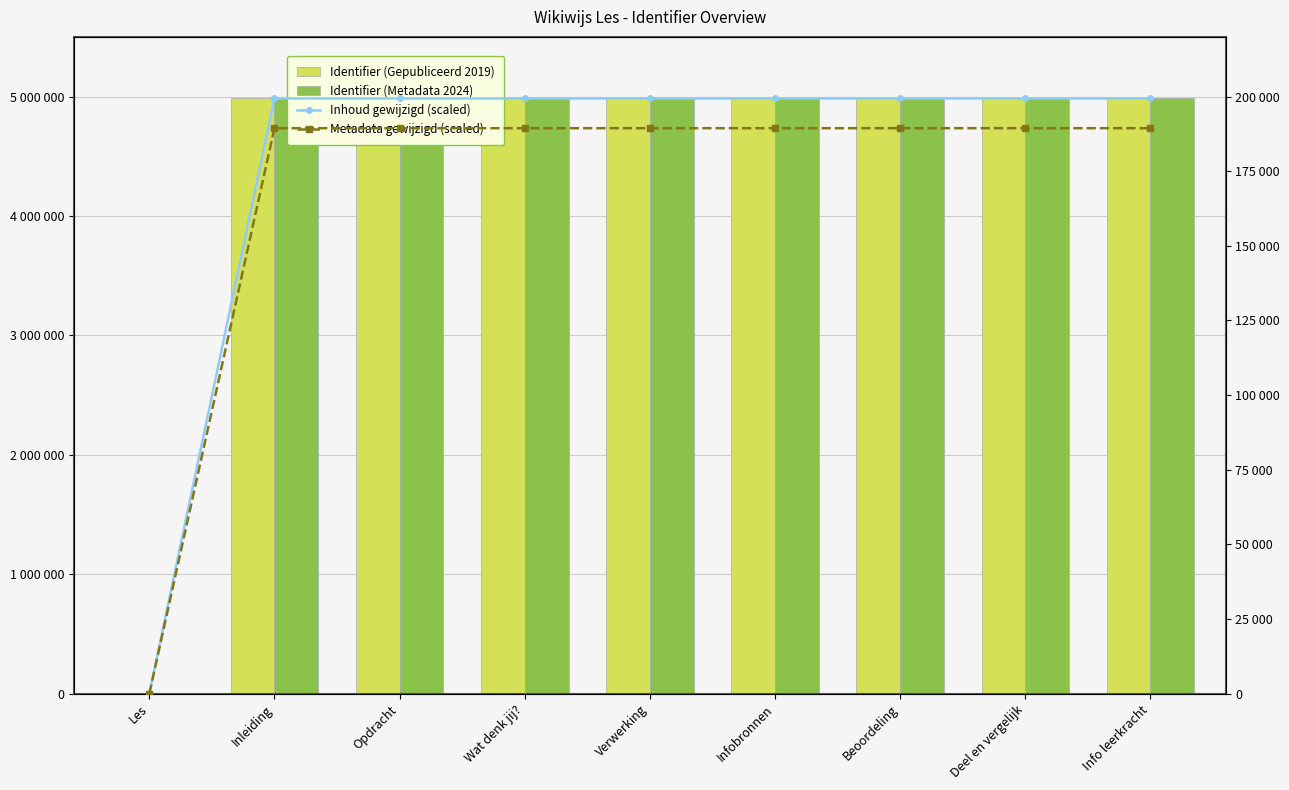

What is the difference between the maximum and minimum values in the Metadata gewijzigd (scaled) series?

189415.0